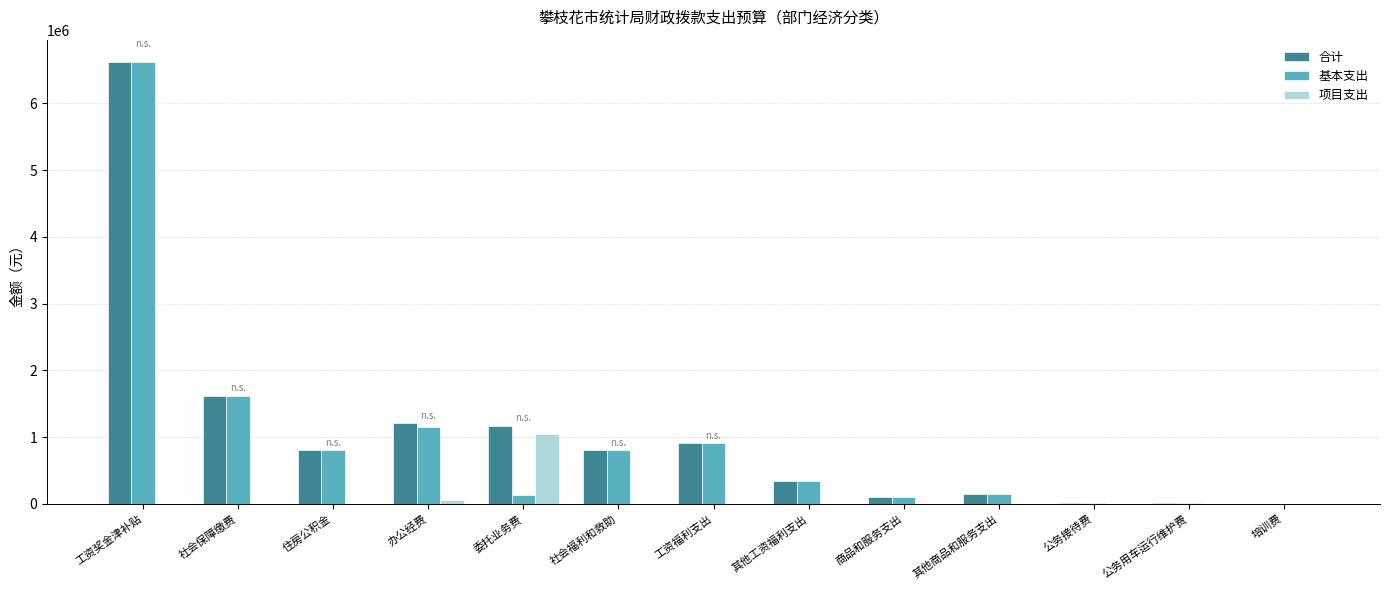

What is the difference between the 基本支出 values at 工资奖金津补贴 and 商品和服务支出?

6513759.7